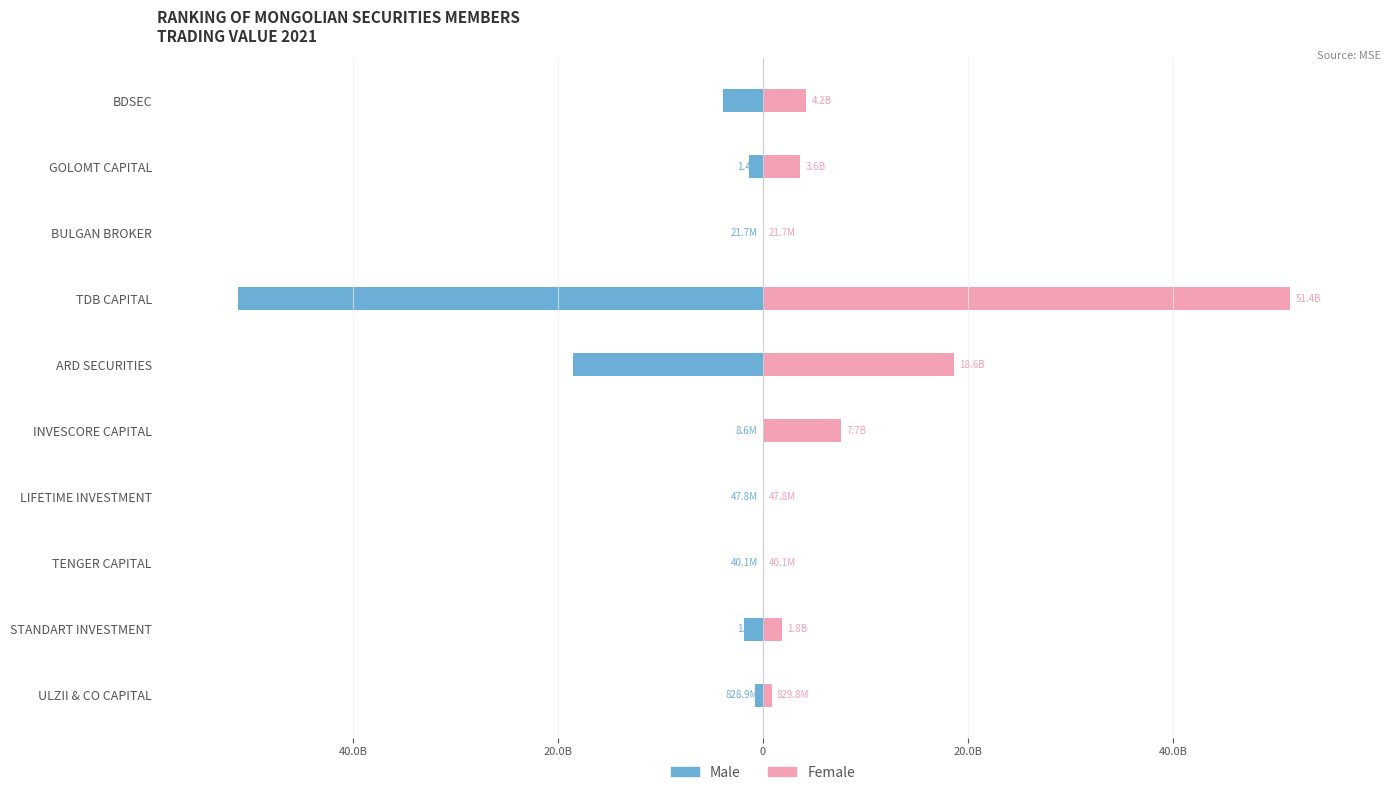

What are all the series names shown in the legend?

Male, Female